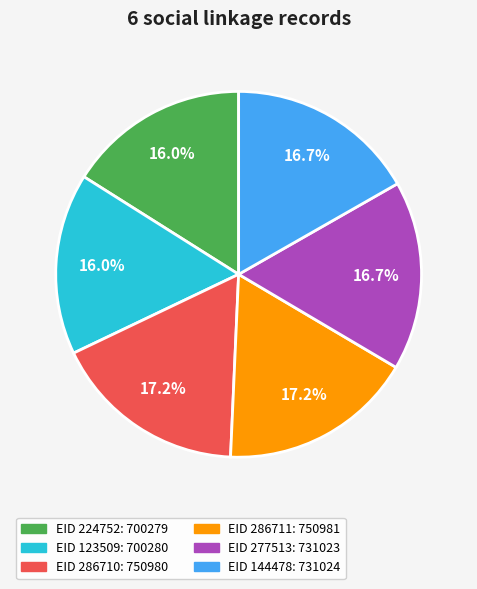

Does any single category account for the majority?

No